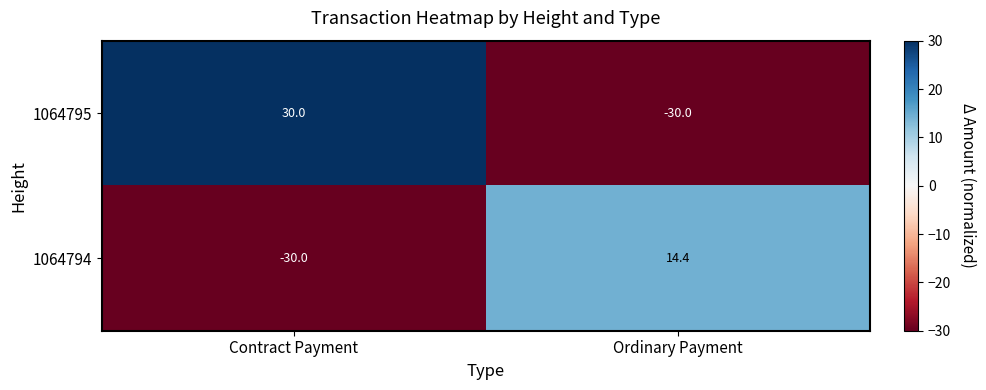

Read the 1064794 value at Ordinary Payment.

14.4